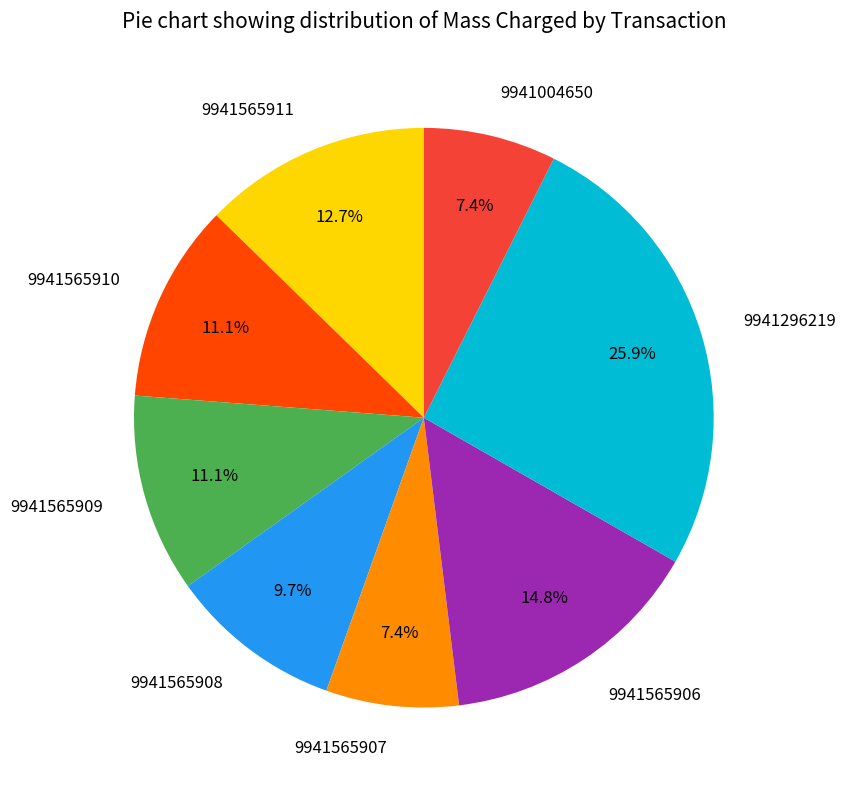

What is the ratio of the value at 9941565909 to the value at 9941565910?

1.0